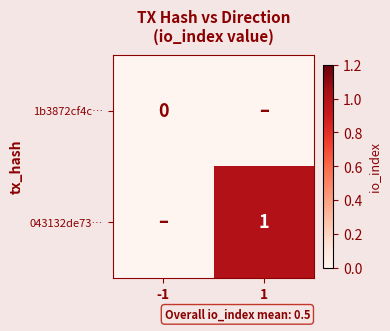

Where is 043132de73… nearest to the value 0?

-1